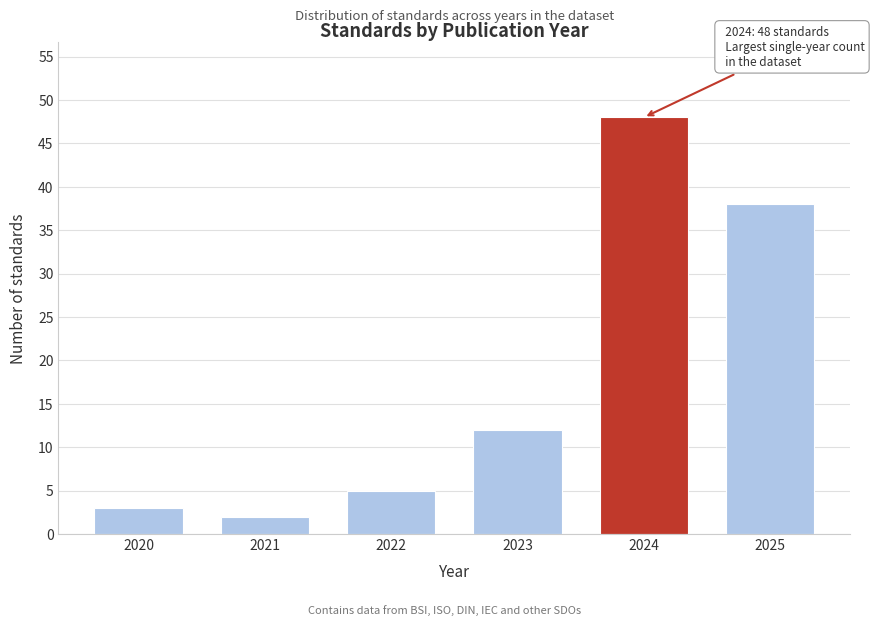

Reading left to right, transcribe all the data shown in this chart.

2020=3	2021=2	2022=5	2023=12	2024=48	2025=38